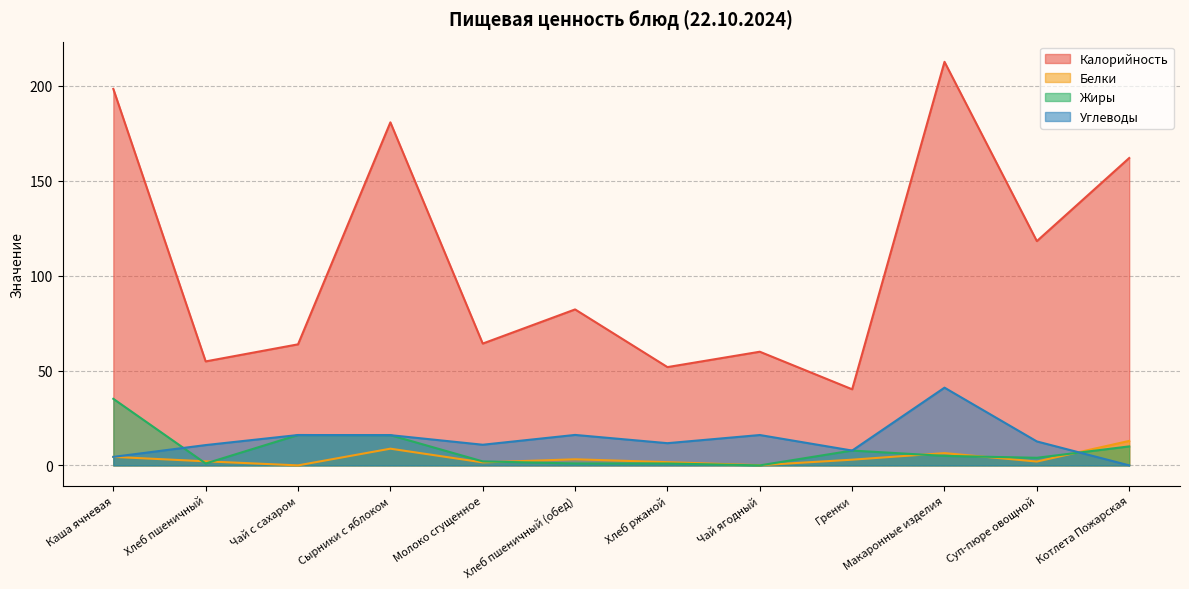

Reading left to right, what are all the values shown in this chart?

Калорийность: Каша ячневая=198.4	Хлеб пшеничный=54.8	Чай с сахаром=63.8	Сырники с яблоком=180.8	Молоко сгущенное=64.2	Хлеб пшеничный (обед)=82.2	Хлеб ржаной=51.8	Чай ягодный=59.9	Гренки=40.1	Макаронные изделия=212.7	Суп-пюре овощной=118.2	Котлета Пожарская=162.0
Белки: Каша ячневая=4.5	Хлеб пшеничный=2.1	Чай с сахаром=0.0	Сырники с яблоком=8.8	Молоко сгущенное=1.6	Хлеб пшеничный (обед)=3.2	Хлеб ржаной=1.7	Чай ягодный=0.1	Гренки=3.0	Макаронные изделия=6.5	Суп-пюре овощной=2.0	Котлета Пожарская=12.9
Жиры: Каша ячневая=35.1	Хлеб пшеничный=1.0	Чай с сахаром=16.0	Сырники с яблоком=15.9	Молоко сгущенное=2.1	Хлеб пшеничный (обед)=1.0	Хлеб ржаной=1.0	Чай ягодный=0.0	Гренки=7.8	Макаронные изделия=5.0	Суп-пюре овощной=4.0	Котлета Пожарская=10.0
Углеводы: Каша ячневая=4.5	Хлеб пшеничный=10.7	Чай с сахаром=16.0	Сырники с яблоком=15.9	Молоко сгущенное=10.9	Хлеб пшеничный (обед)=16.1	Хлеб ржаной=11.7	Чай ягодный=16.0	Гренки=7.8	Макаронные изделия=41.0	Суп-пюре овощной=12.6	Котлета Пожарская=0.0